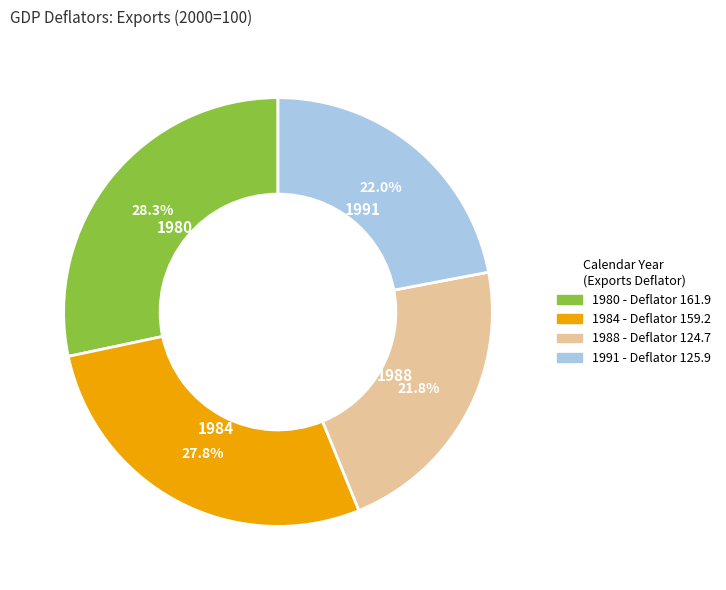

Does any single category account for the majority?

No